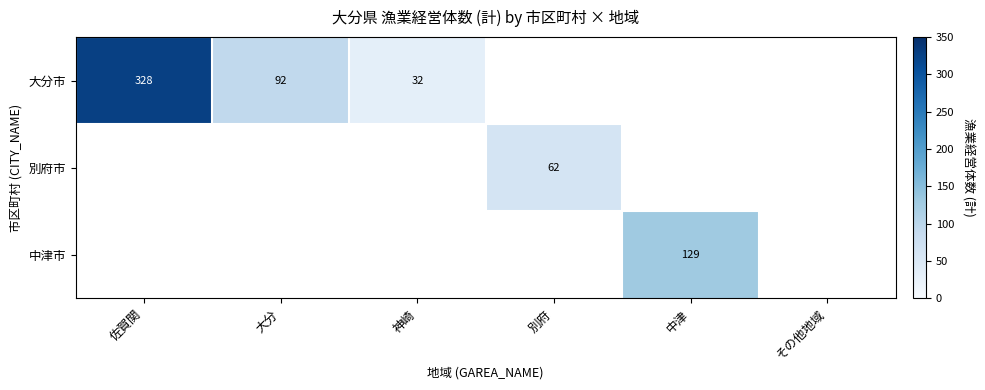

True or false: 中津市 has a value of 129 at 中津.

True